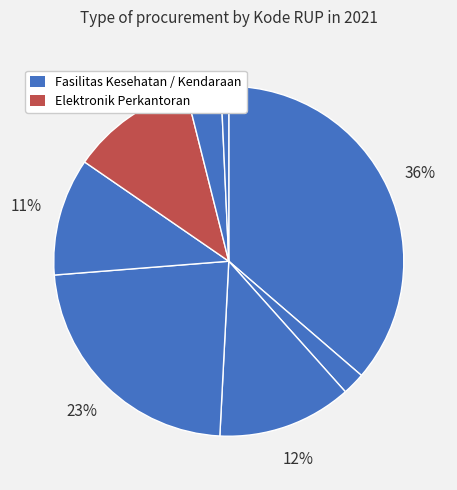

How many segments does this pie chart have?

8